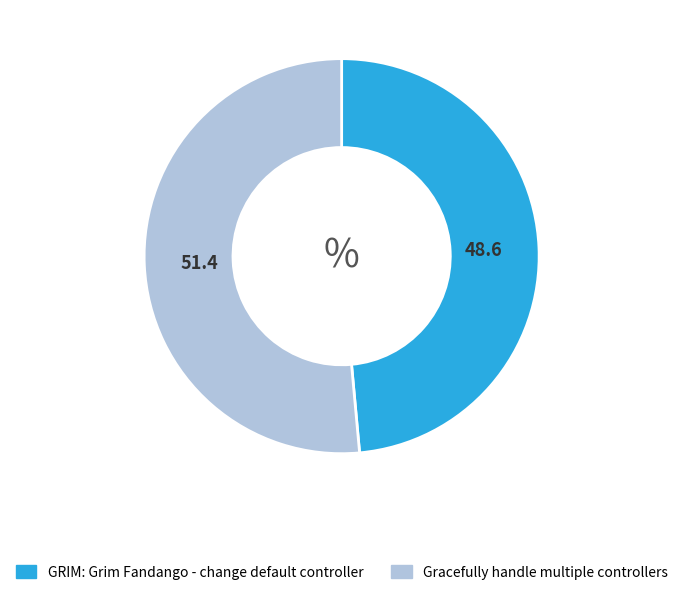

How many slices are in this pie chart?

2